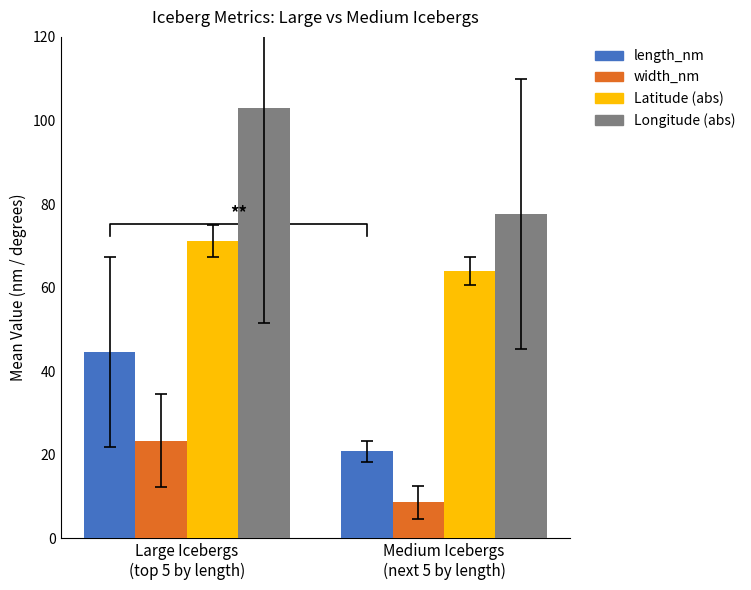

What is the difference between the maximum and minimum values in the Latitude (abs) series?

7.2